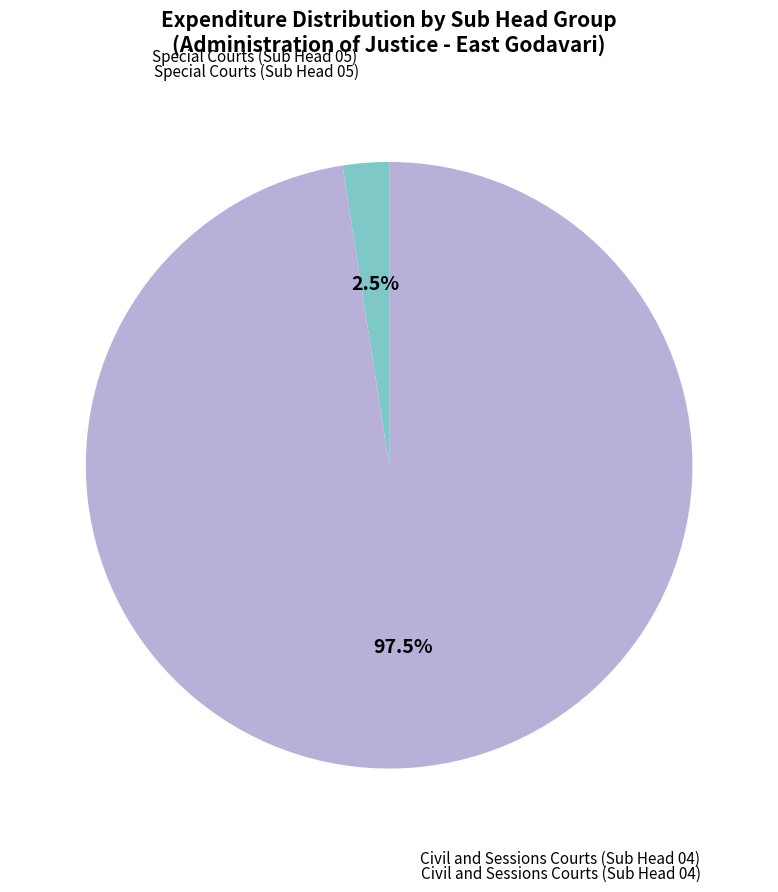

Is there a majority slice in this chart?

Yes